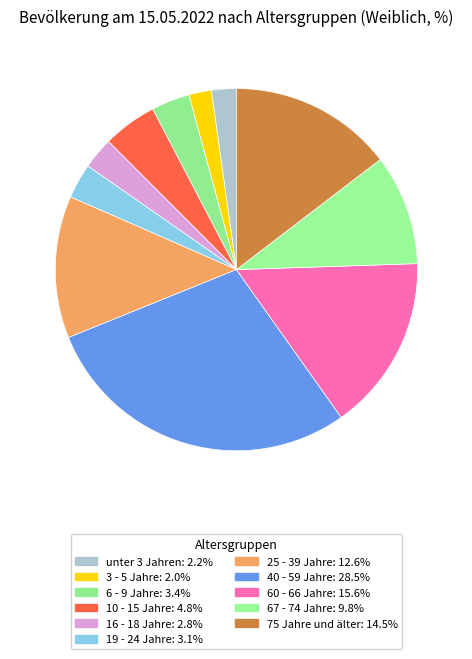

Is the sum of 3 - 5 Jahre and 60 - 66 Jahre greater than half?

No